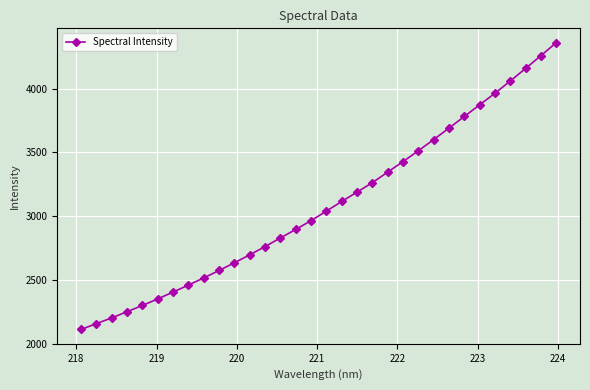

What is the minimum value shown in the chart?

2110.3